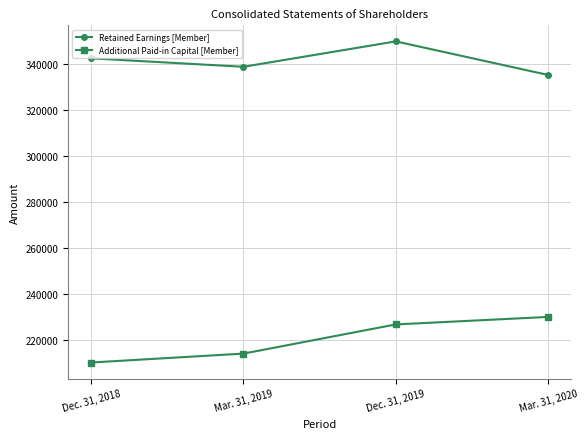

What is the difference between the highest and lowest values at Mar. 31, 2020?

105294